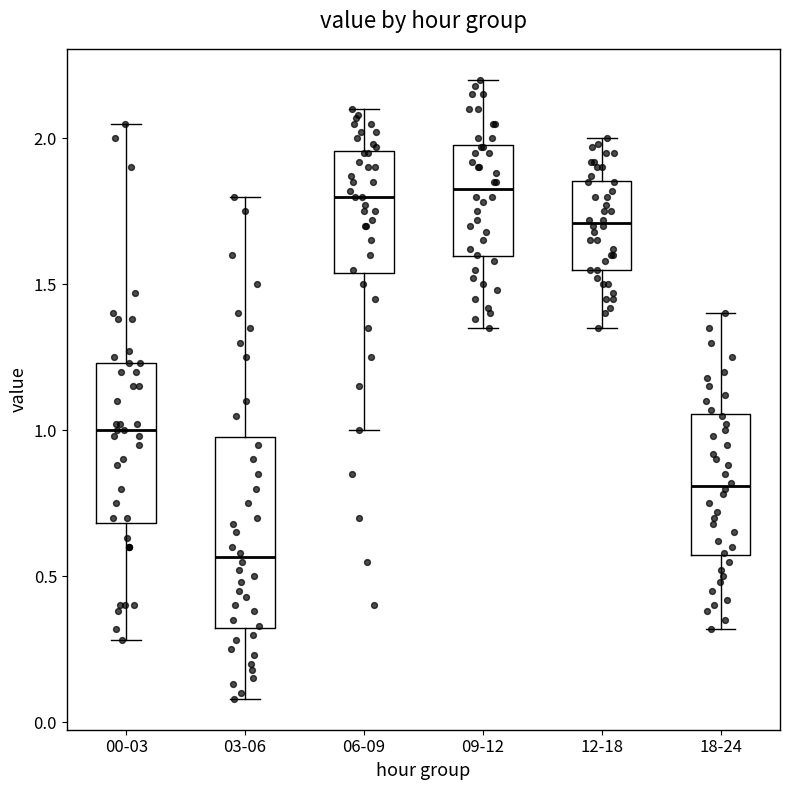

Comparing the boxes themselves (not the whiskers), which one is the tallest?

03-06